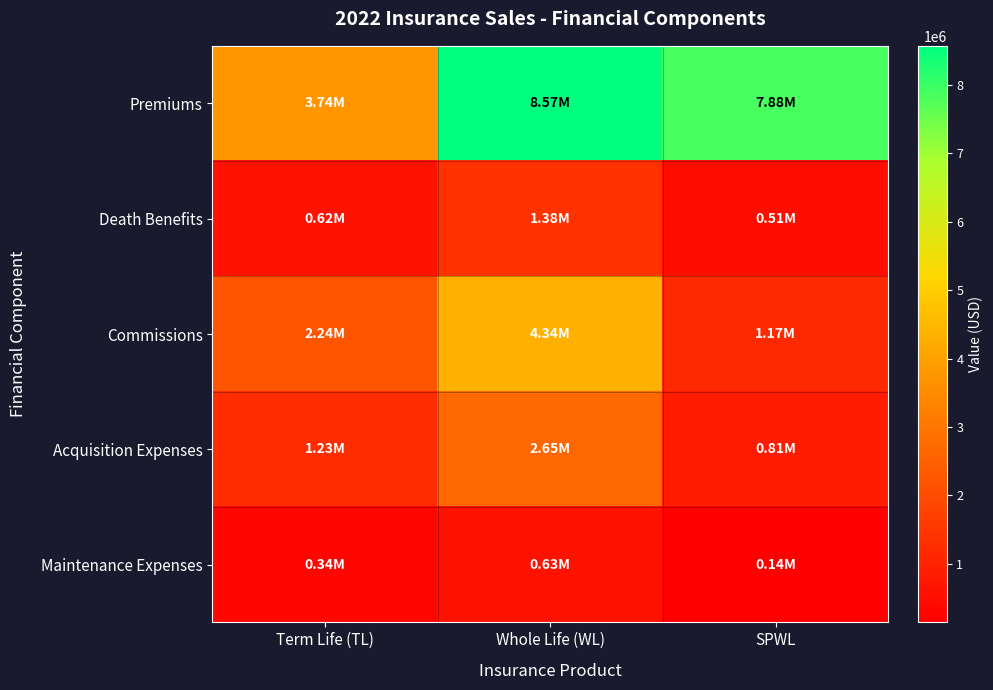

What is the maximum value shown in the chart?

8570000